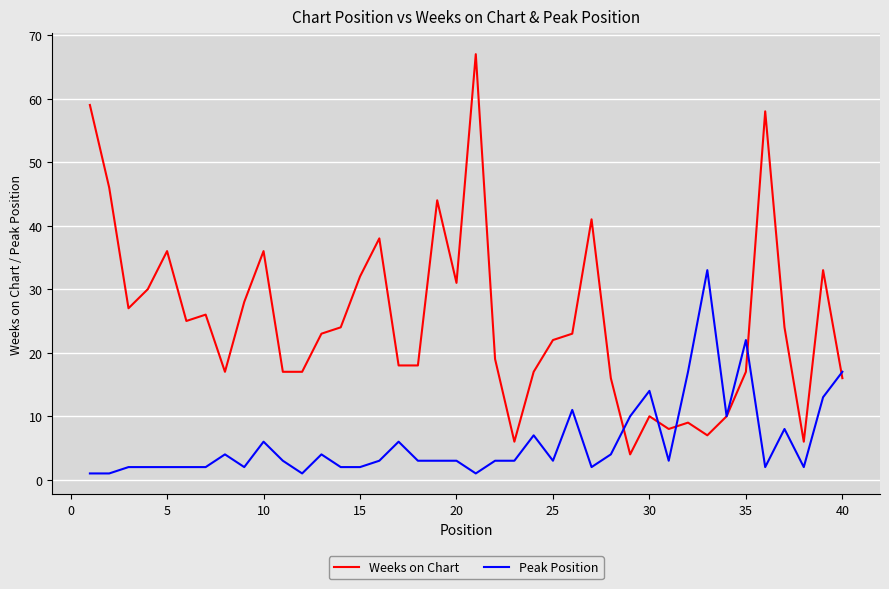

Rank the series by their average value, from lowest to highest.

Peak Position, Weeks on Chart